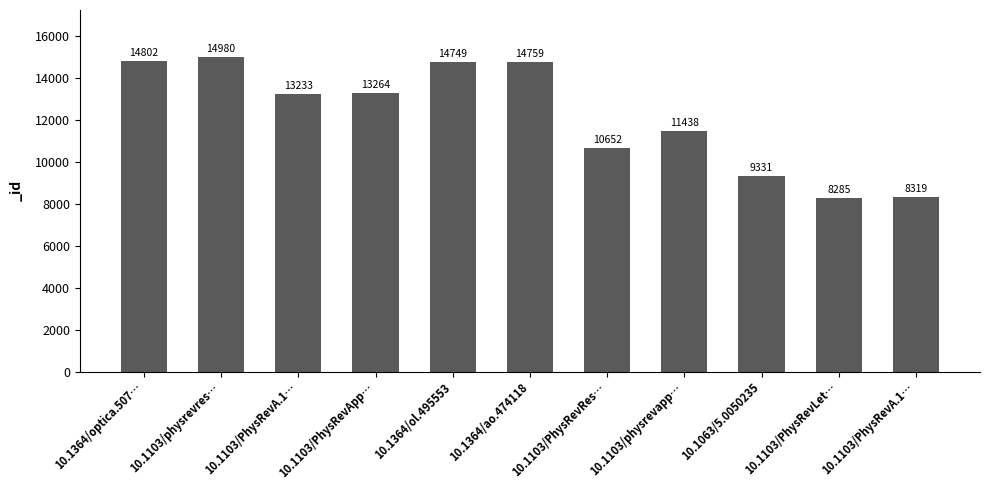

How many bars are there in total?

11